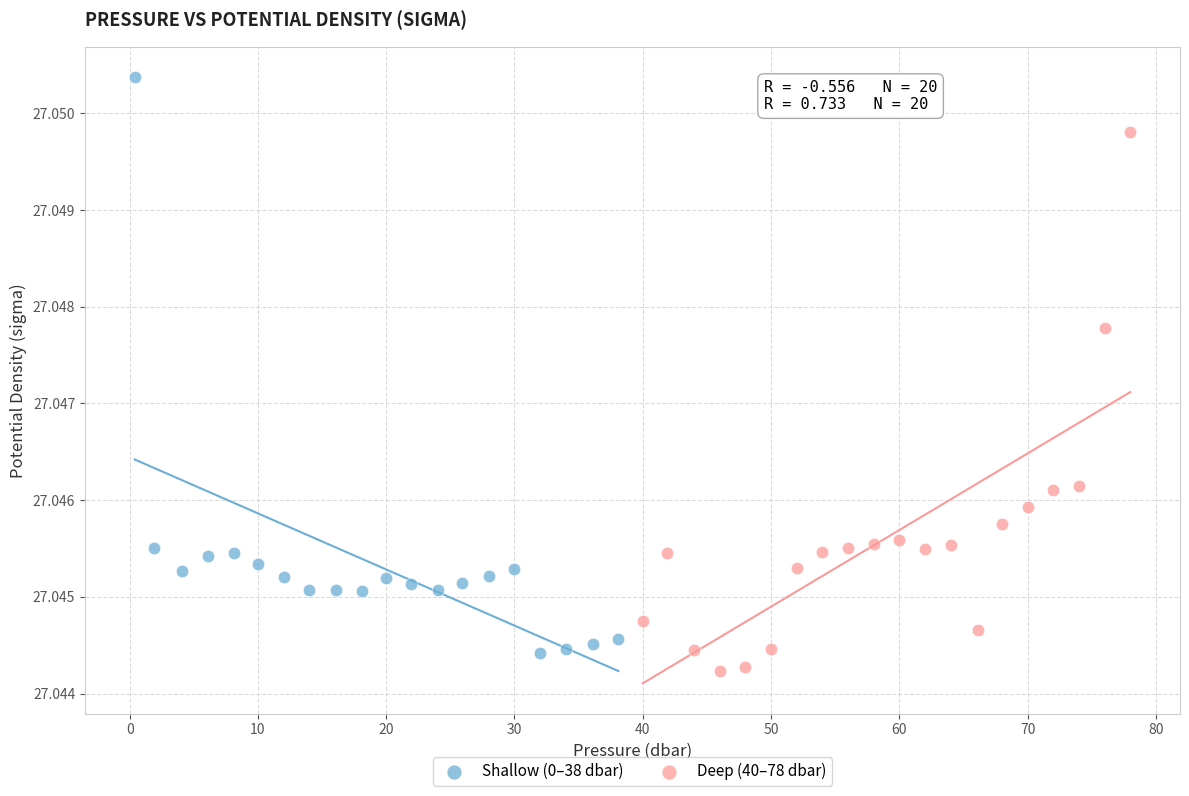

What are all the series names shown in the legend?

Shallow (0–38 dbar), Deep (40–78 dbar)